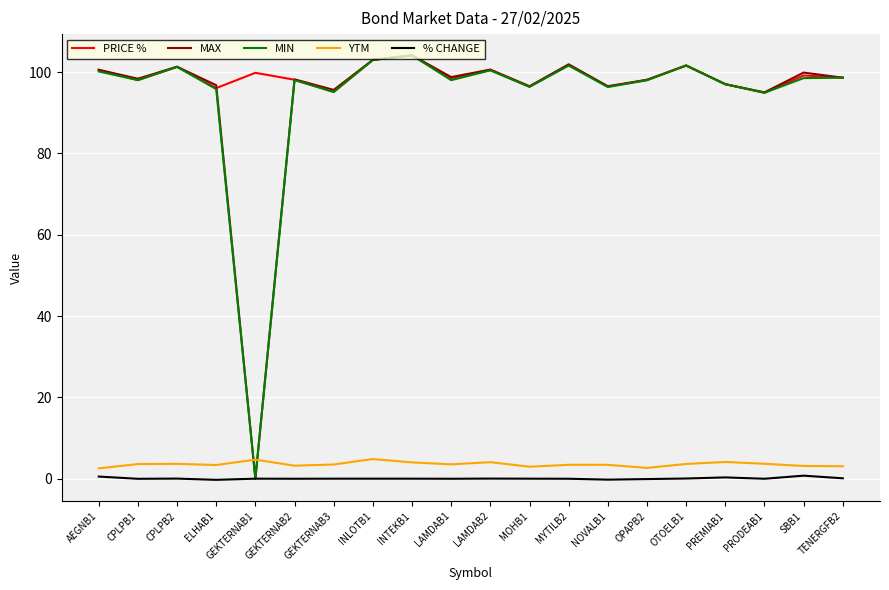

The value of PRICE % at AEGNB1 is 28.4. True or false?

False